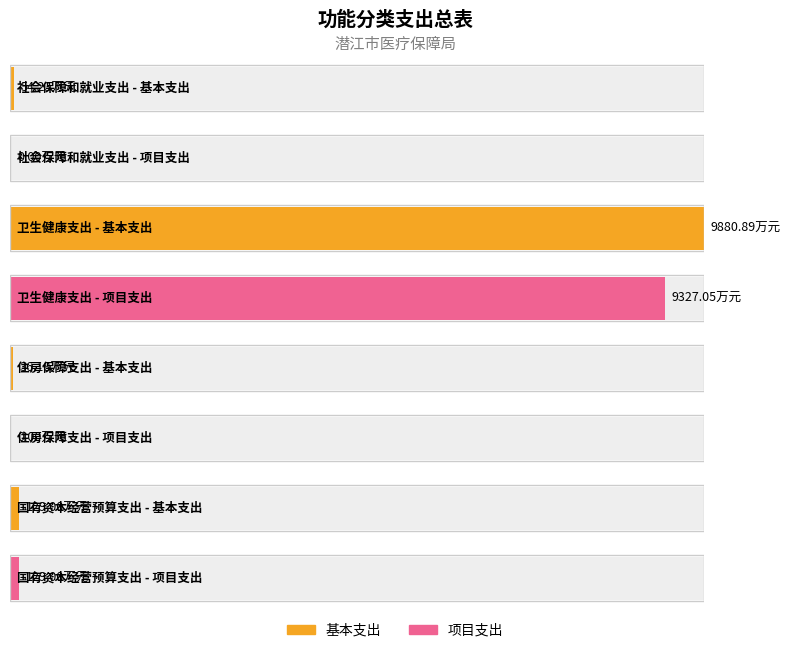

What is the sum of the 基本支出 values at 社会保障和就业支出 and 卫生健康支出?

9935.1